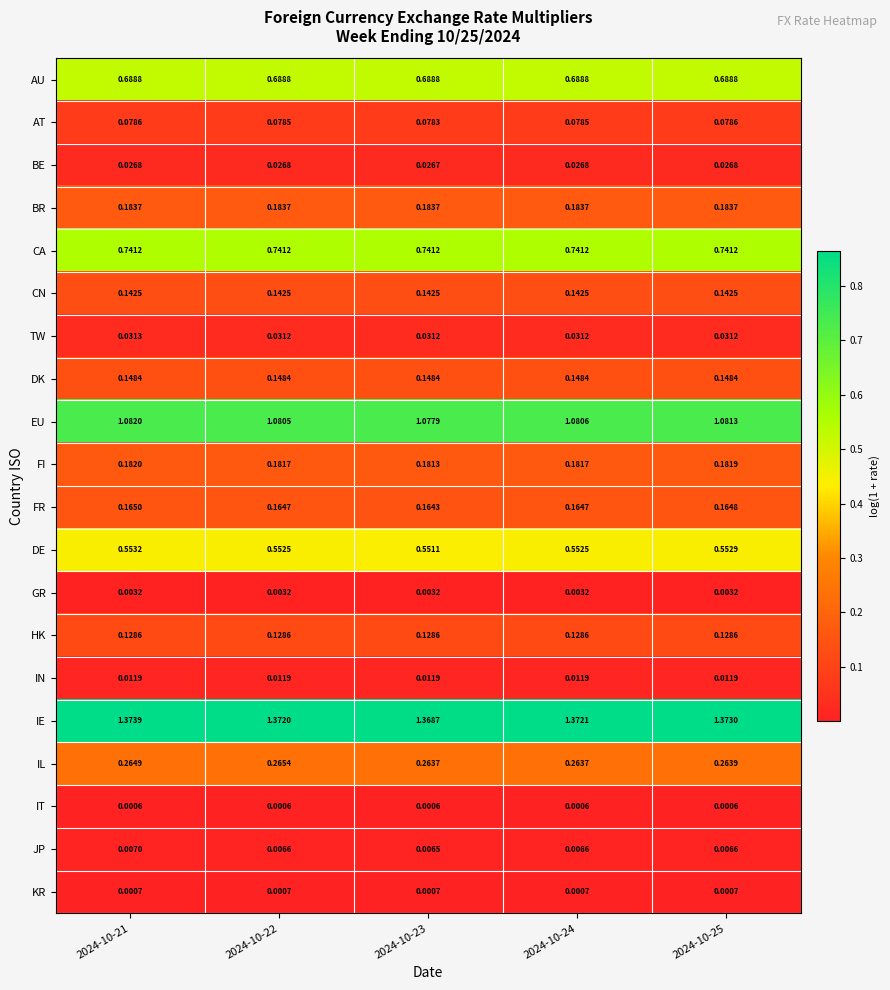

List the series in order of their peak value, lowest first.

IT, KR, GR, JP, IN, BE, TW, AT, HK, CN, DK, FR, FI, BR, IL, DE, AU, CA, EU, IE